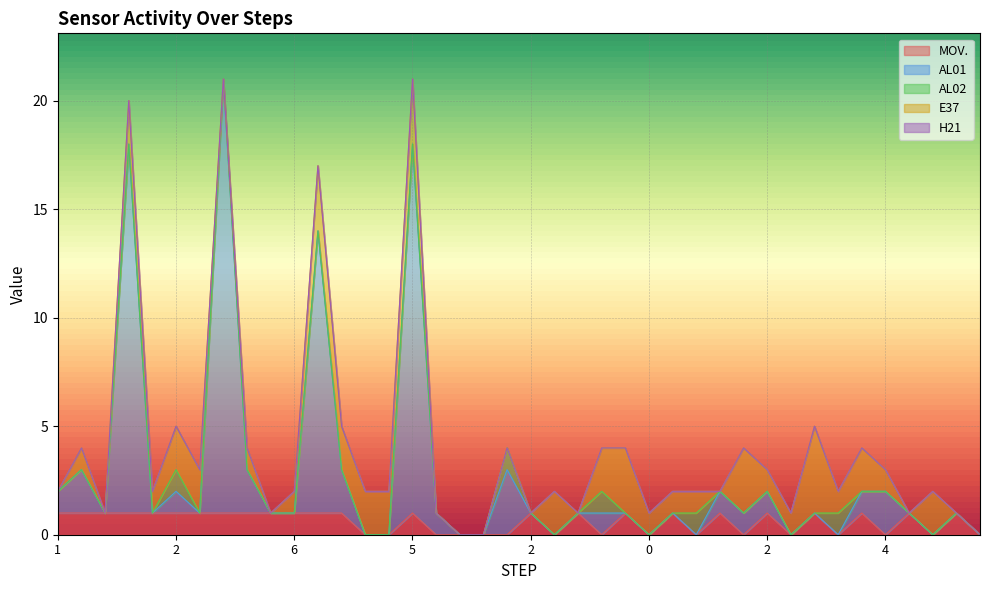

The AL01 series shows 0 at 2. True or false?

True